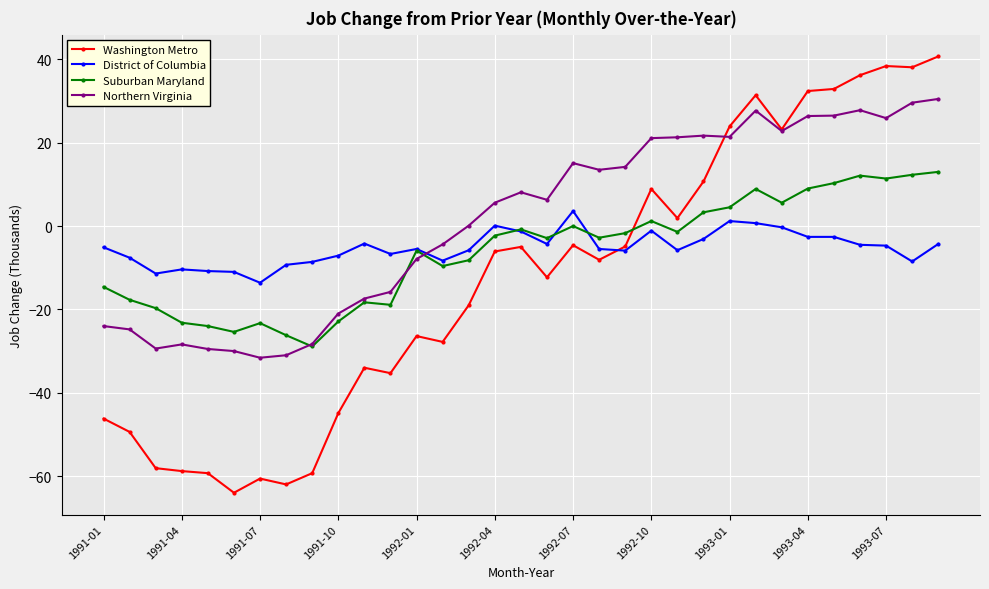

How many positive values does the Washington Metro series have?

12